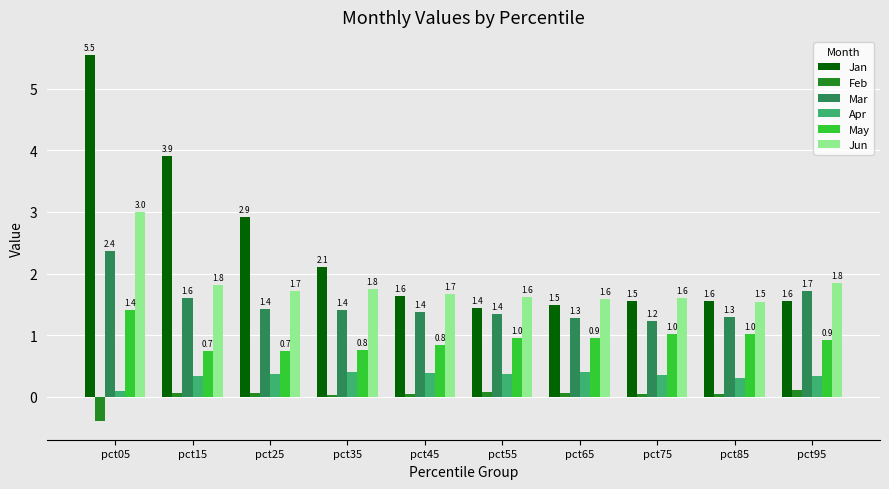

The Mar series shows 0.5 at pct65. True or false?

False